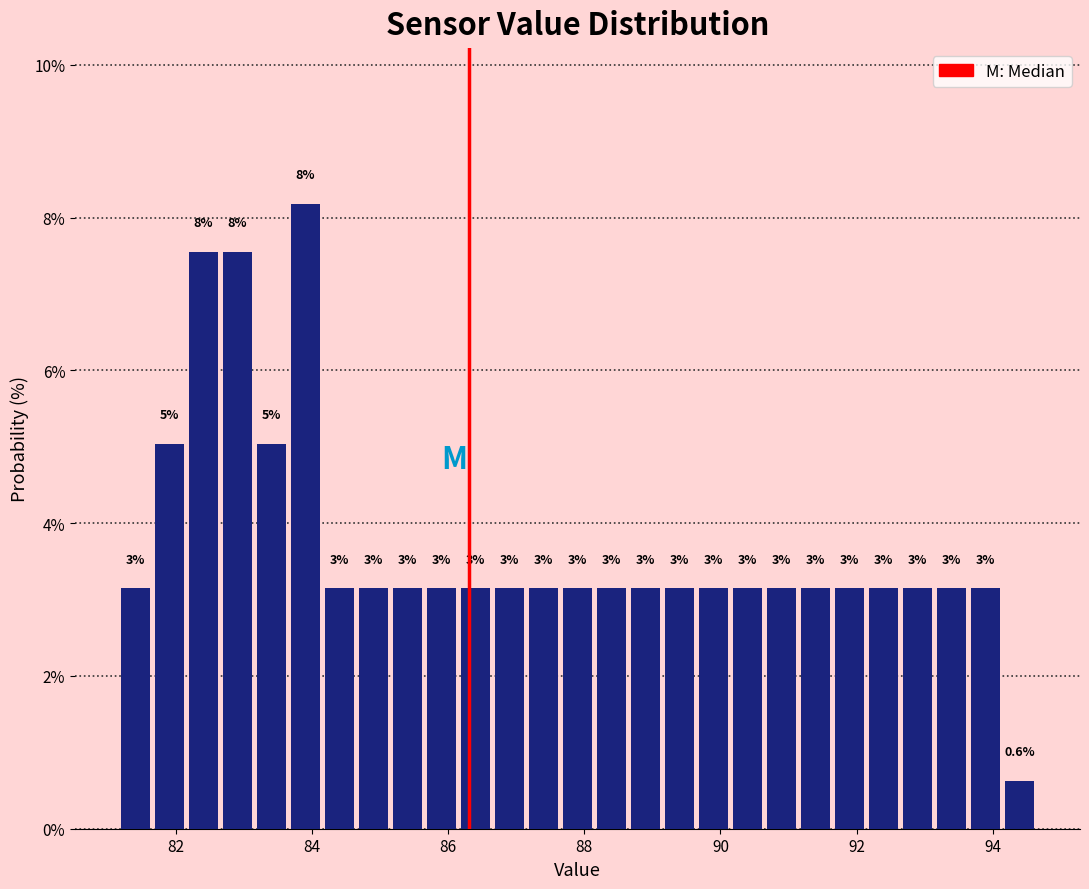

Read against the x-axis, roughly where is the centre of the tallest bar?

84.0